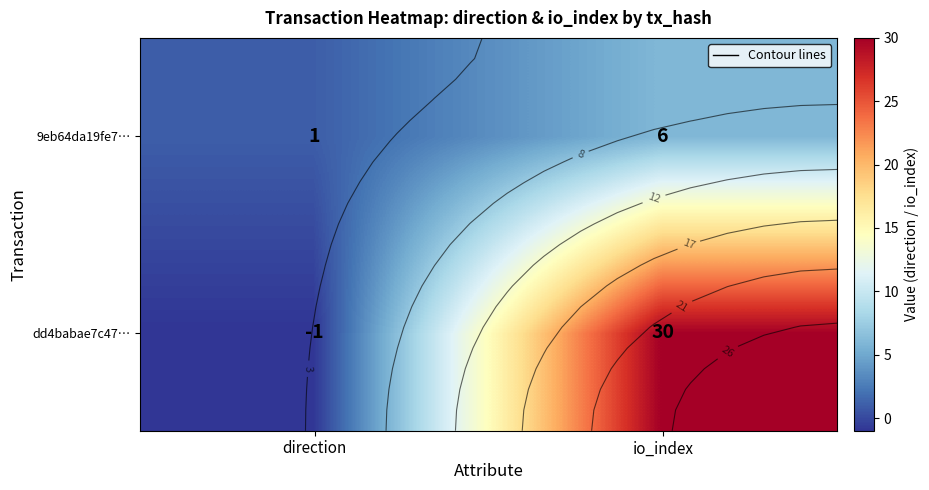

Is the value of 9eb64da19fe7… at direction greater than the value of dd4babae7c47… at io_index?

No